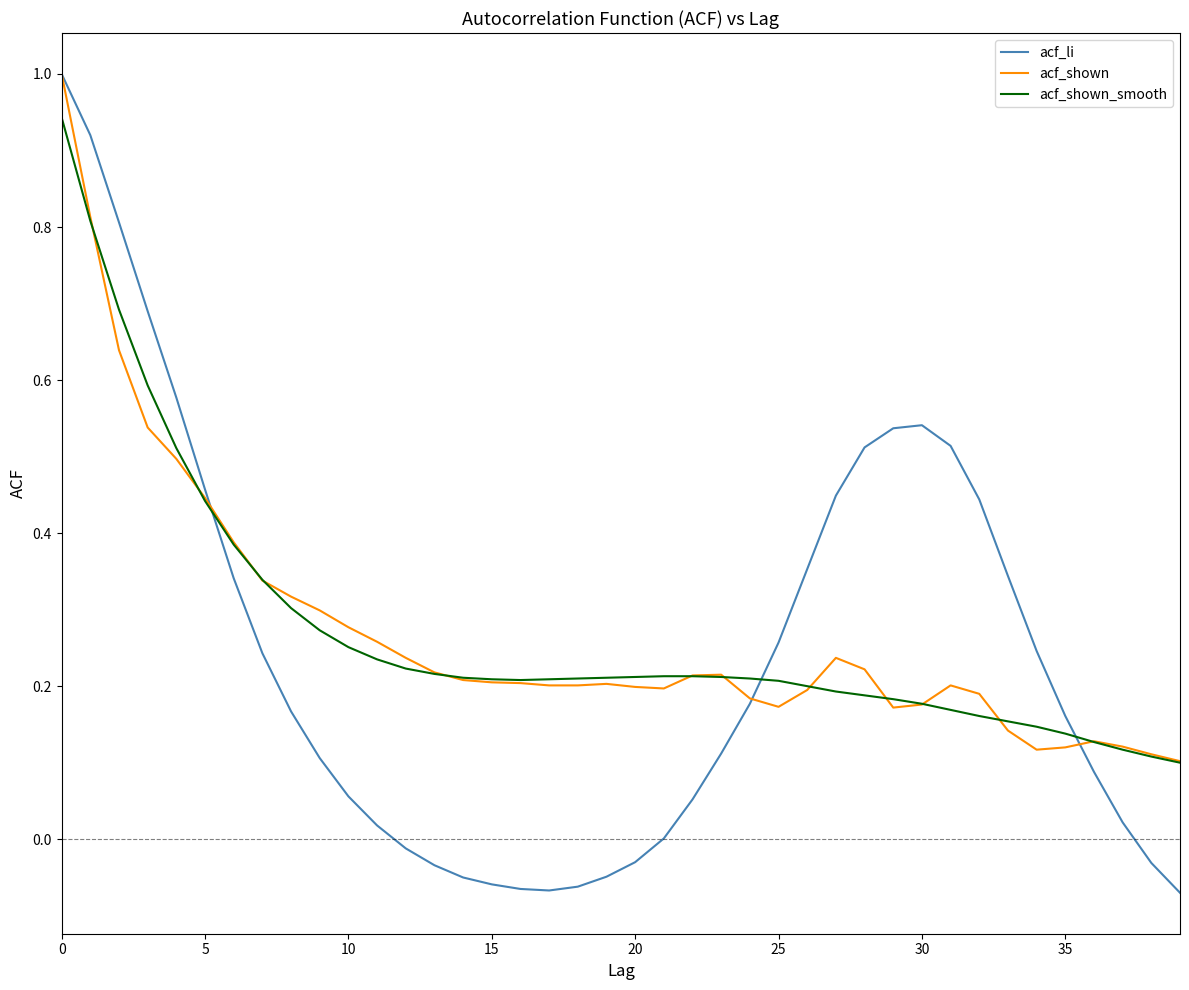

What is the maximum value for acf_shown?

1.0